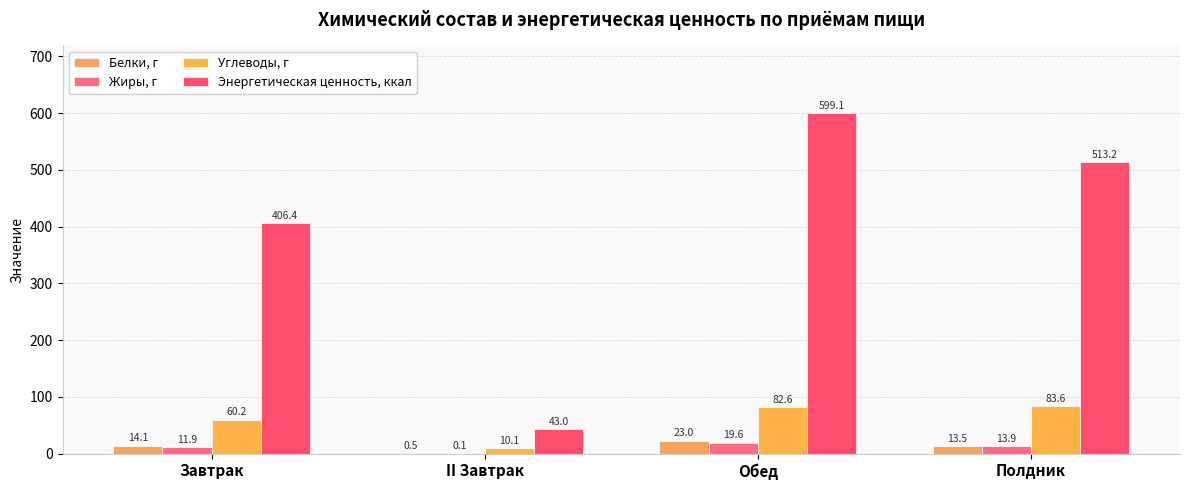

Reading left to right, extract all data points from this chart.

Белки, г: Завтрак=14.1	II Завтрак=0.5	Обед=23.0	Полдник=13.5
Жиры, г: Завтрак=11.9	II Завтрак=0.1	Обед=19.6	Полдник=13.9
Углеводы, г: Завтрак=60.2	II Завтрак=10.1	Обед=82.6	Полдник=83.6
Энергетическая ценность, ккал: Завтрак=406.4	II Завтрак=43.0	Обед=599.1	Полдник=513.2